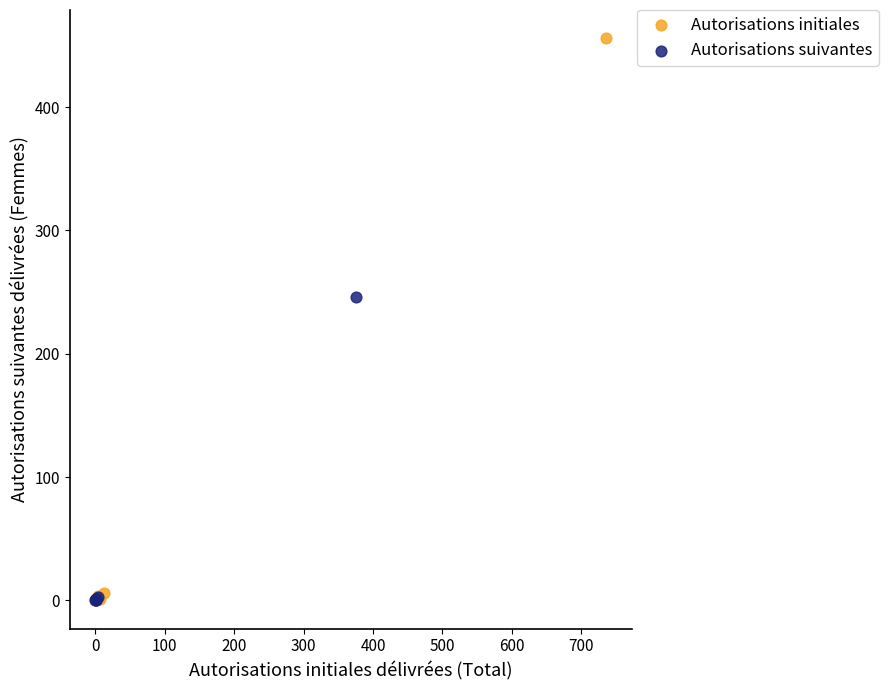

Which series reaches the maximum Y coordinate?

Autorisations initiales